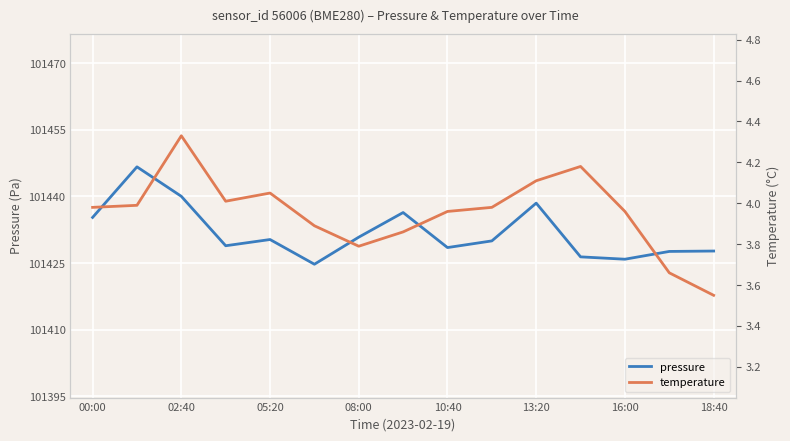

What is the difference between the maximum and minimum values in the temperature series?

0.8